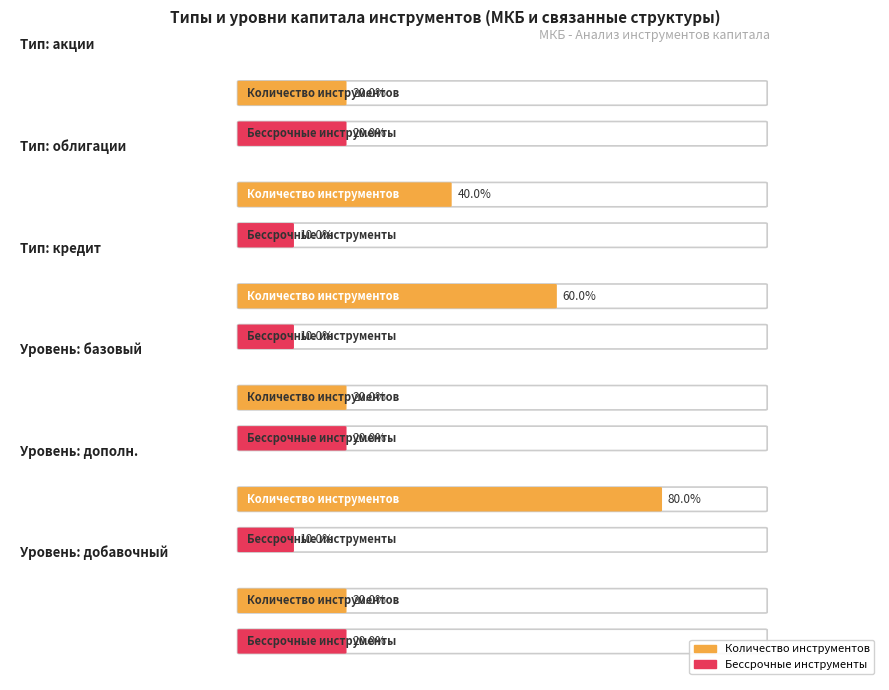

What is the total value across all series at 2?

7